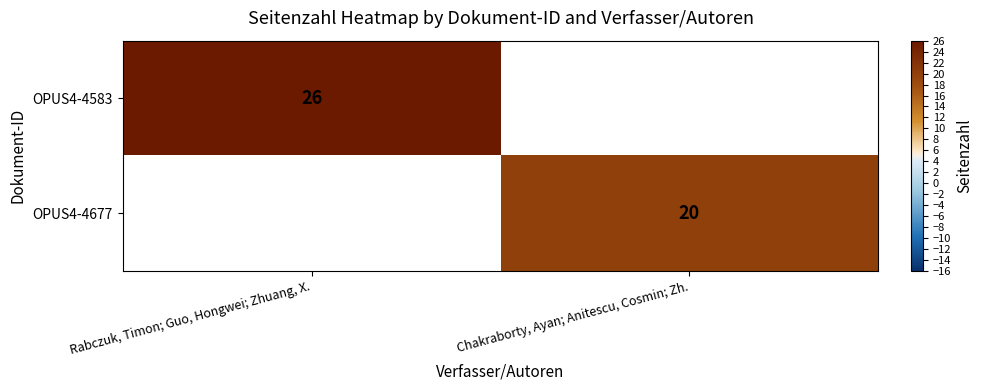

The OPUS4-4677 series shows 10.5 at Chakraborty, Ayan; Anitescu, Cosmin; Zh.. True or false?

False